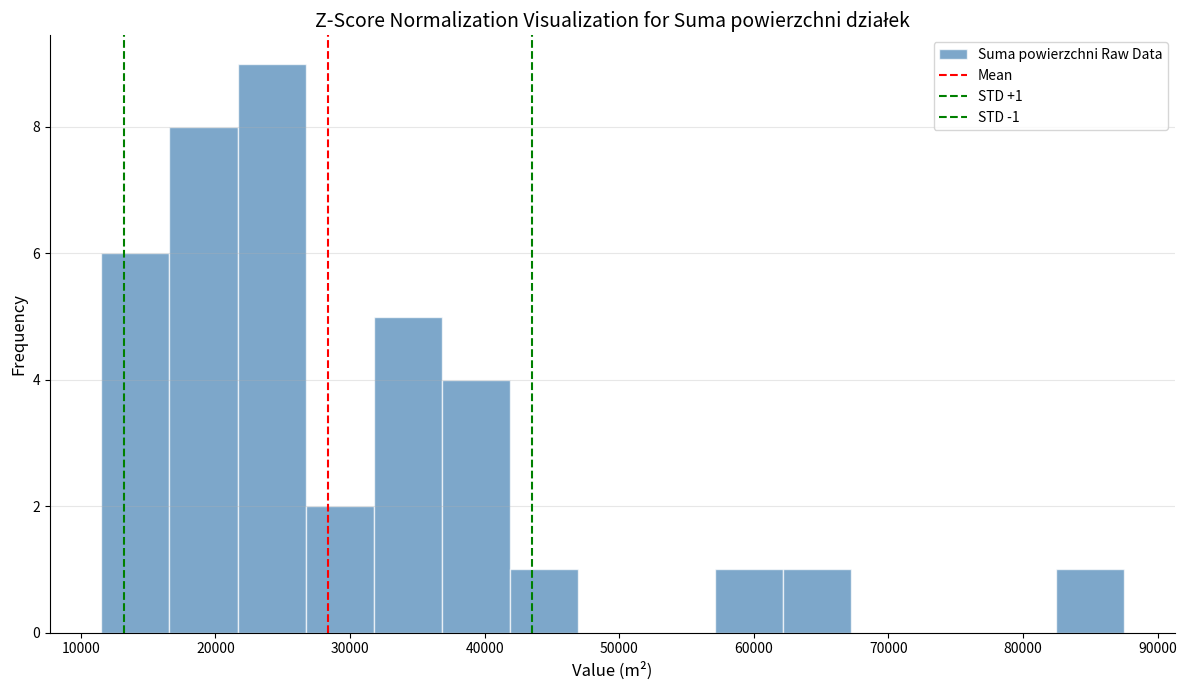

Which range on the x-axis has the tallest bar?

22000 to 27000